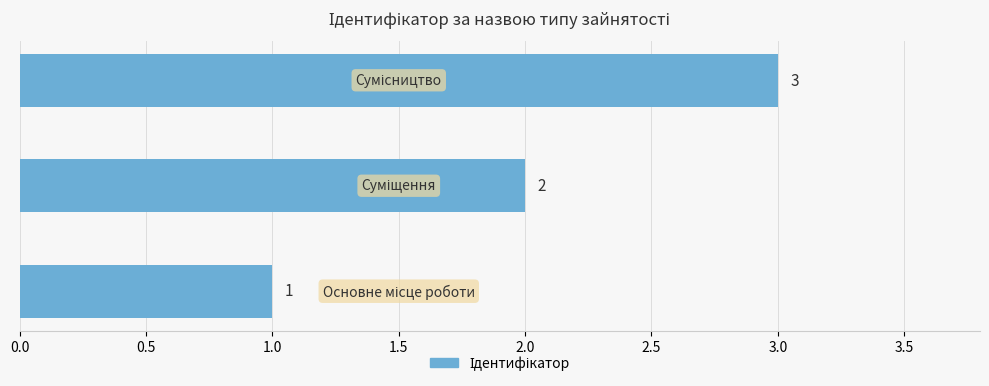

What is the sum of all values?

6